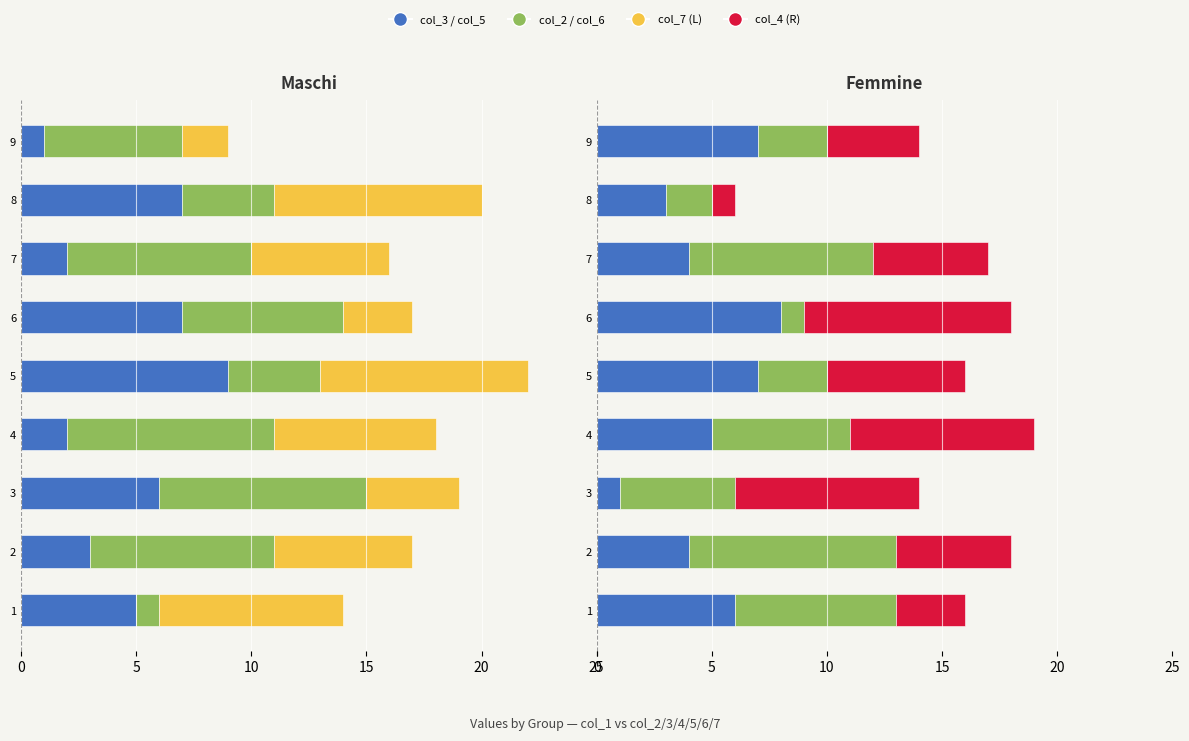

What is the maximum value shown in the chart?

9